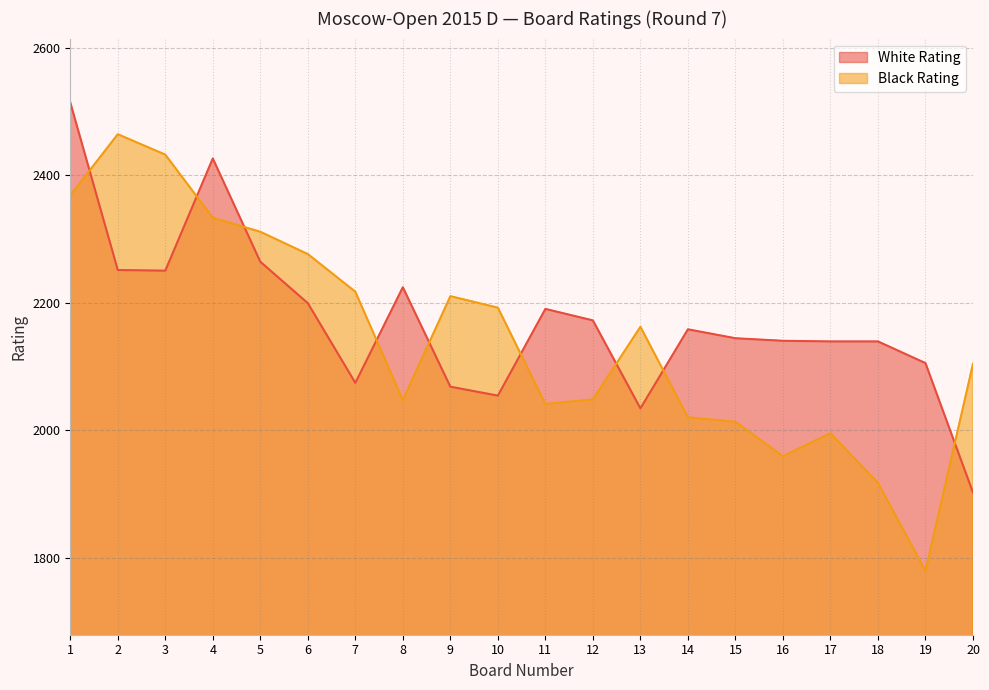

What is the total value across all series at 1?

4882